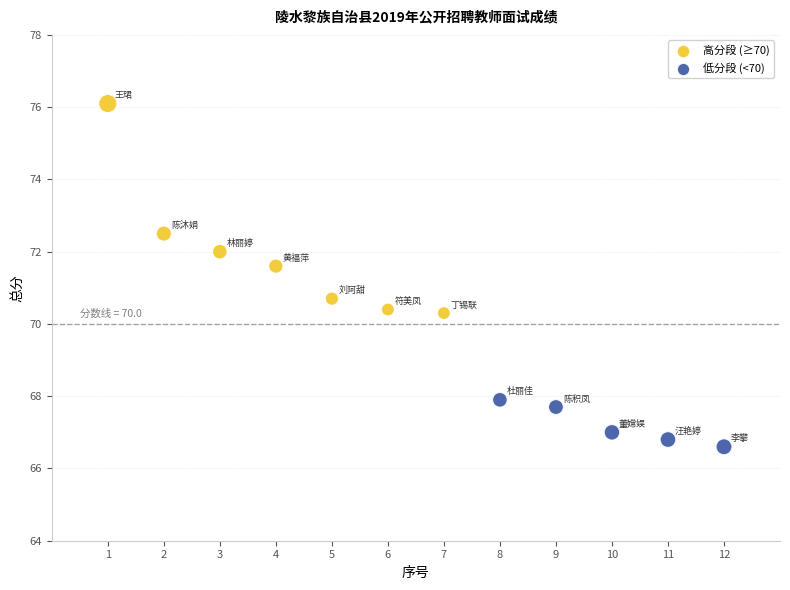

Which series reaches the minimum Y coordinate?

低分段 (<70)